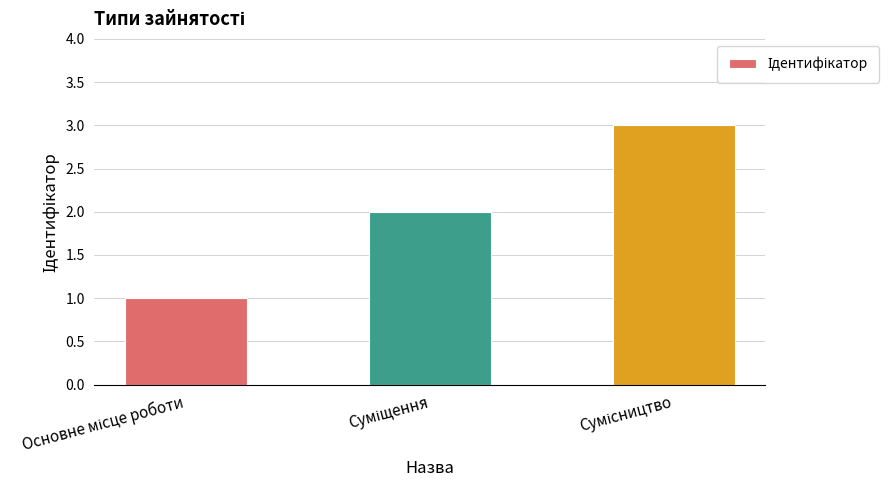

What is the sum of all values?

6